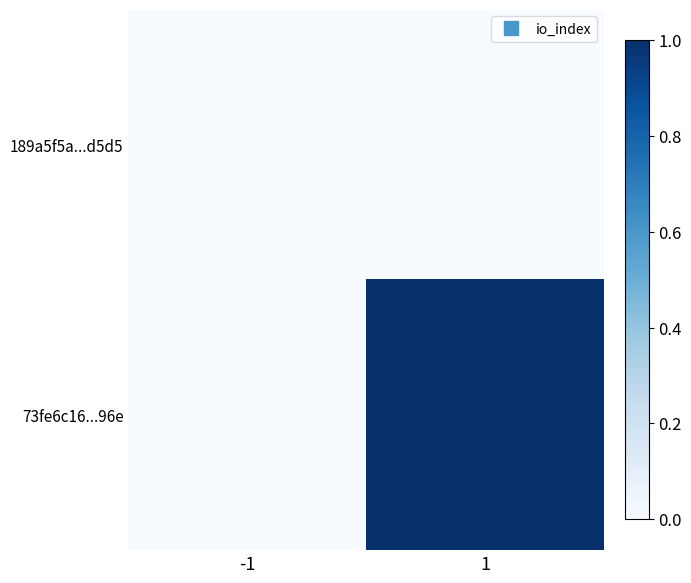

Count the number of categories in the chart.

2